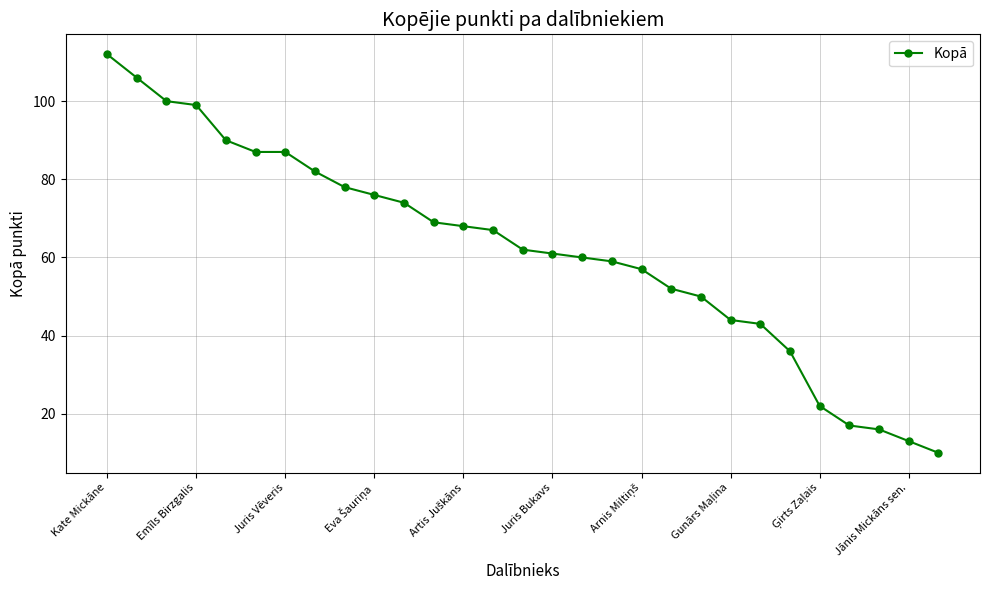

Count the number of categories in the chart.

29